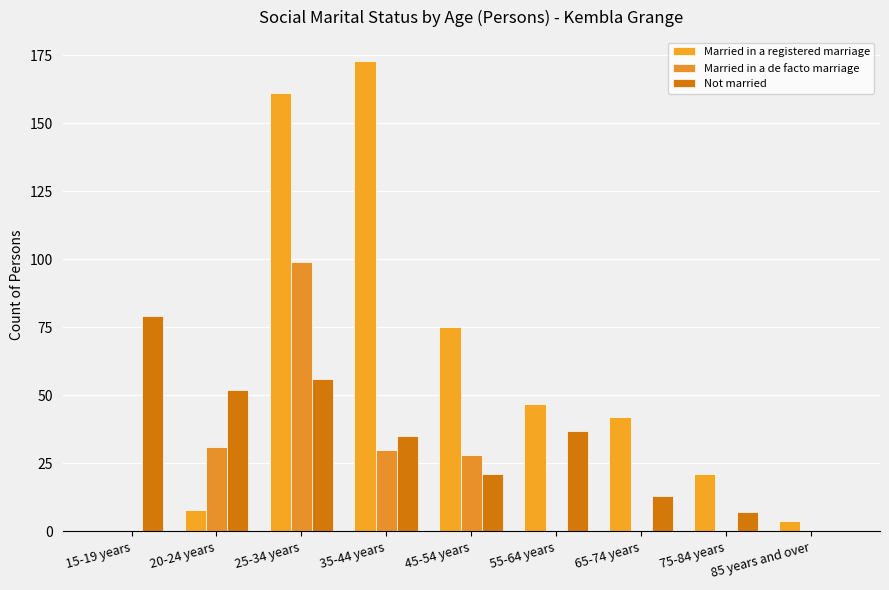

At which category is the sum across all series the highest?

25-34 years